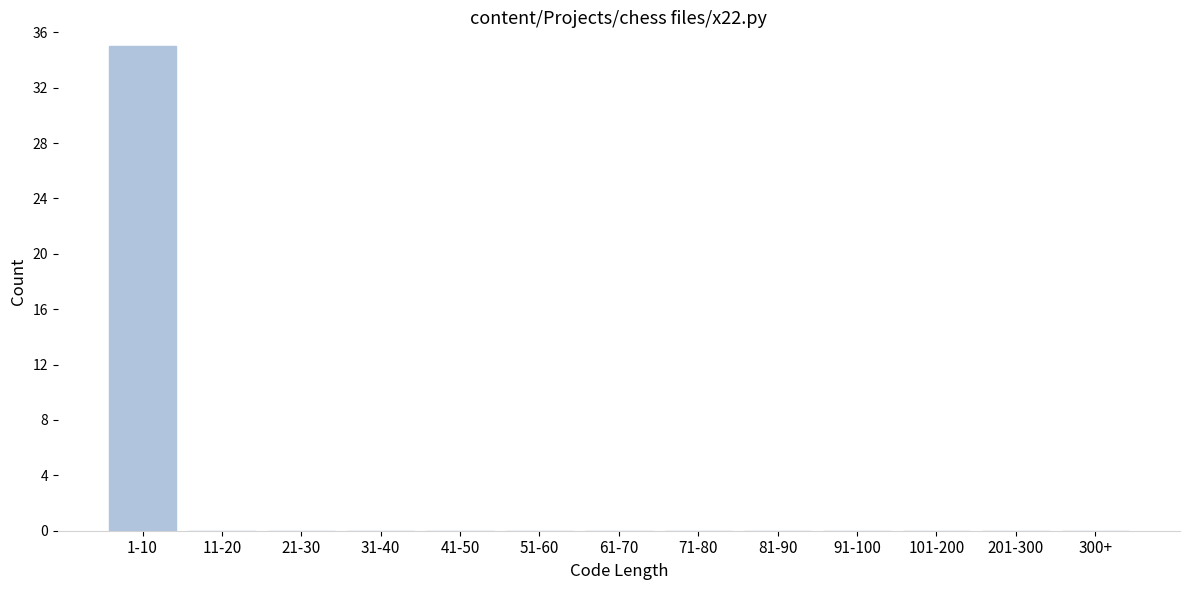

Reading left to right, list all the values displayed in this chart.

1-10=35	11-20=0	21-30=0	31-40=0	41-50=0	51-60=0	61-70=0	71-80=0	81-90=0	91-100=0	101-200=0	201-300=0	300+=0